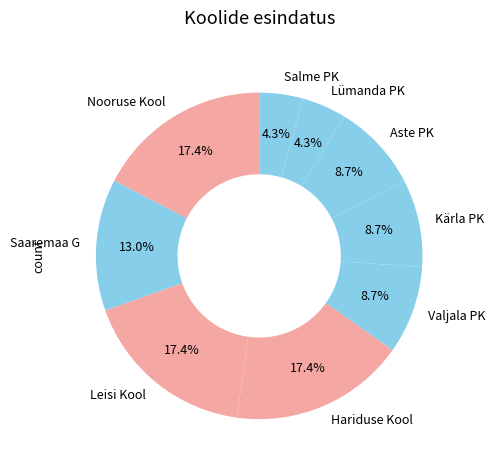

The Valjala PK slice represents 1% of the pie. True or false?

False